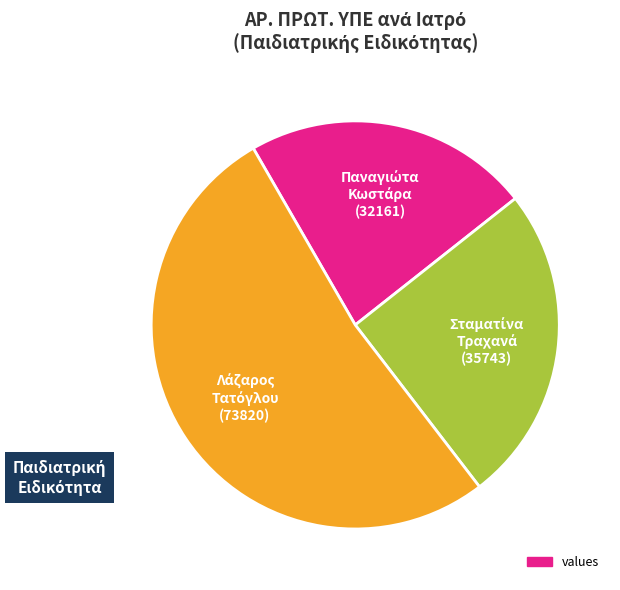

Is there any slice that represents more than half of the pie?

Yes